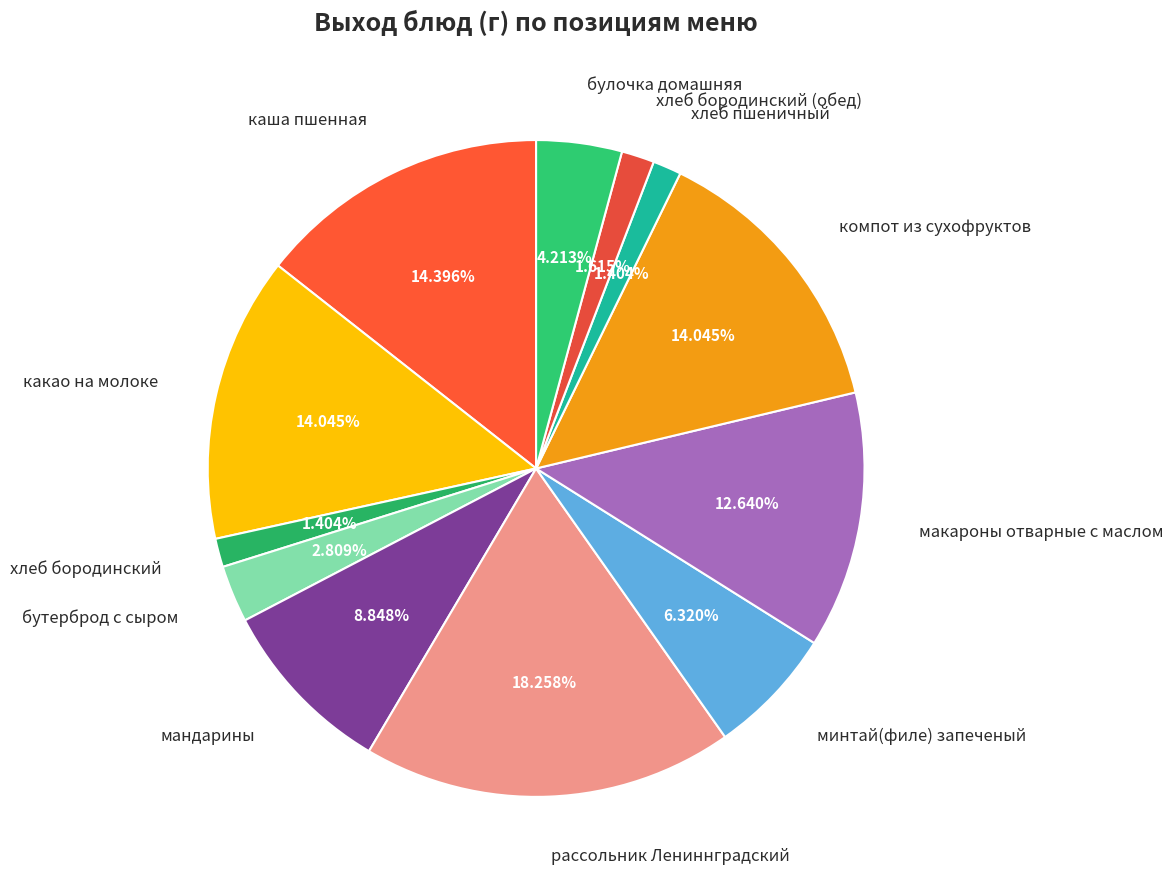

Do компот из сухофруктов and булочка домашняя together represent more than half of the pie?

No